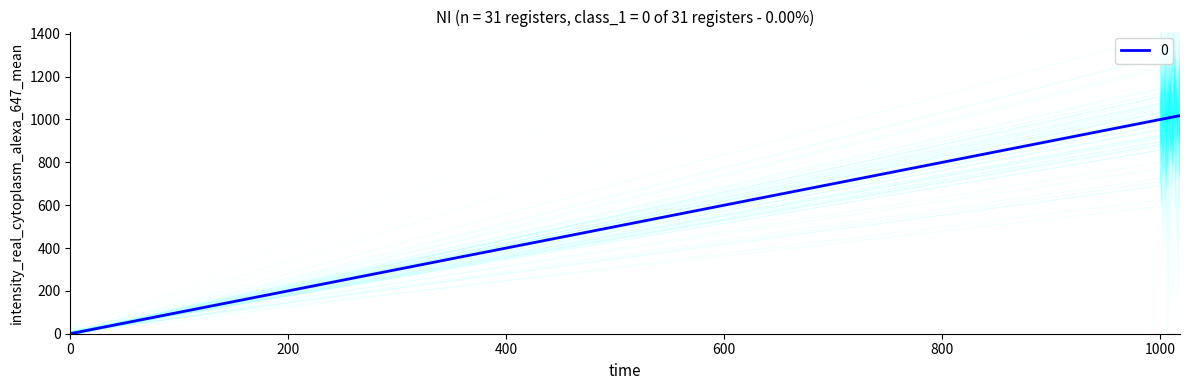

What value does the data have at 10, to the nearest 10?

10